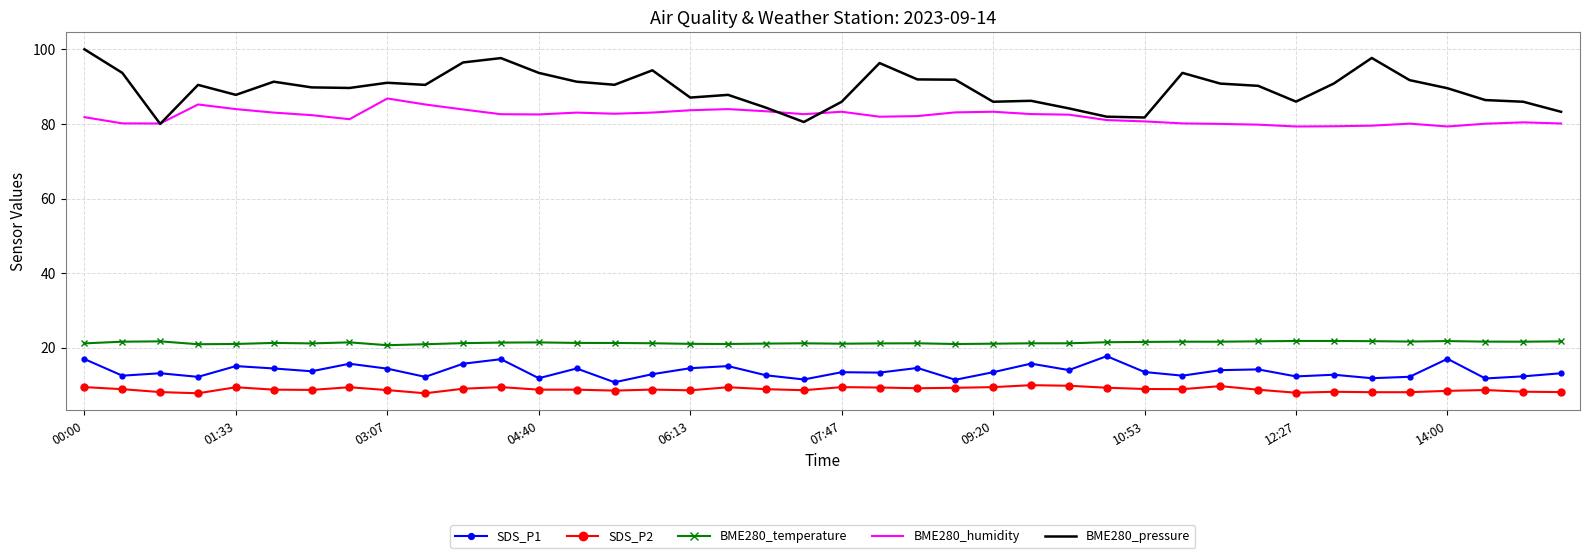

What is the greatest value displayed?

100.0